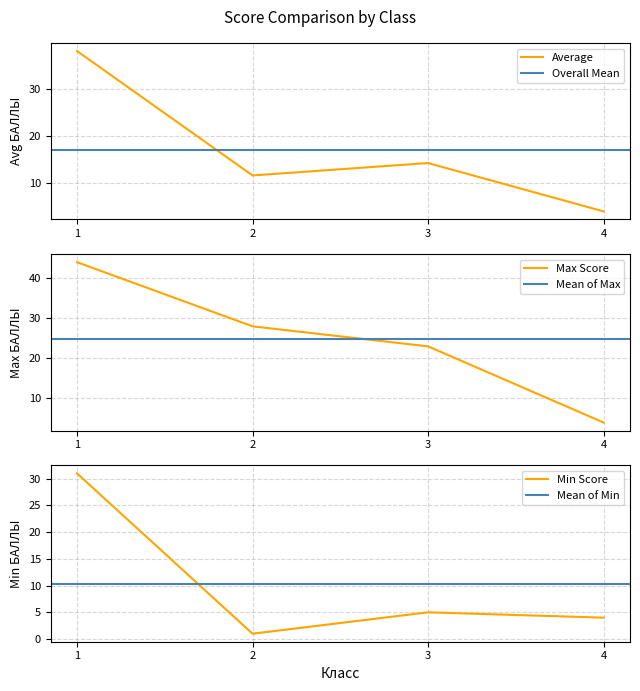

Which category has the highest value in the Average Score series?

1